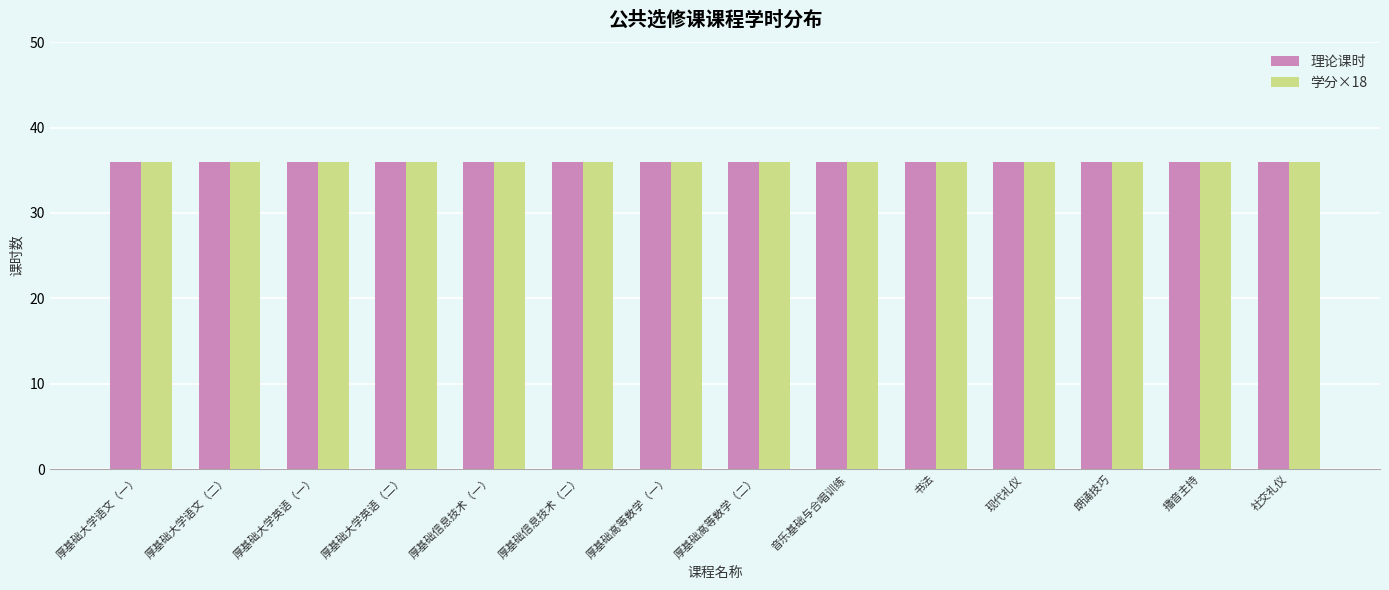

Are the bars horizontal?

No